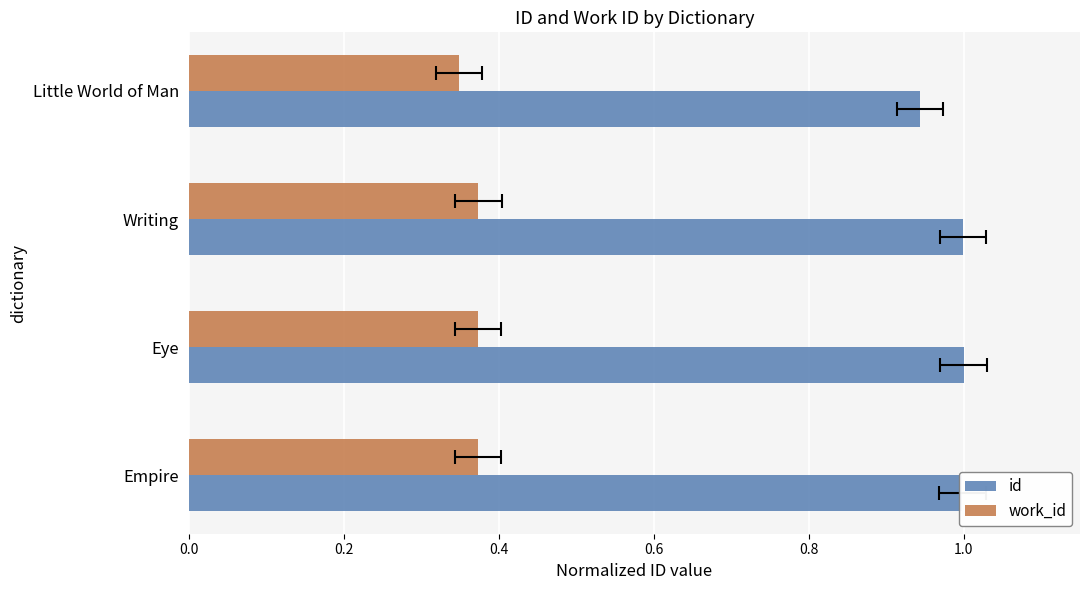

What is the value of the work_id bar at the 1st from the left?

0.4